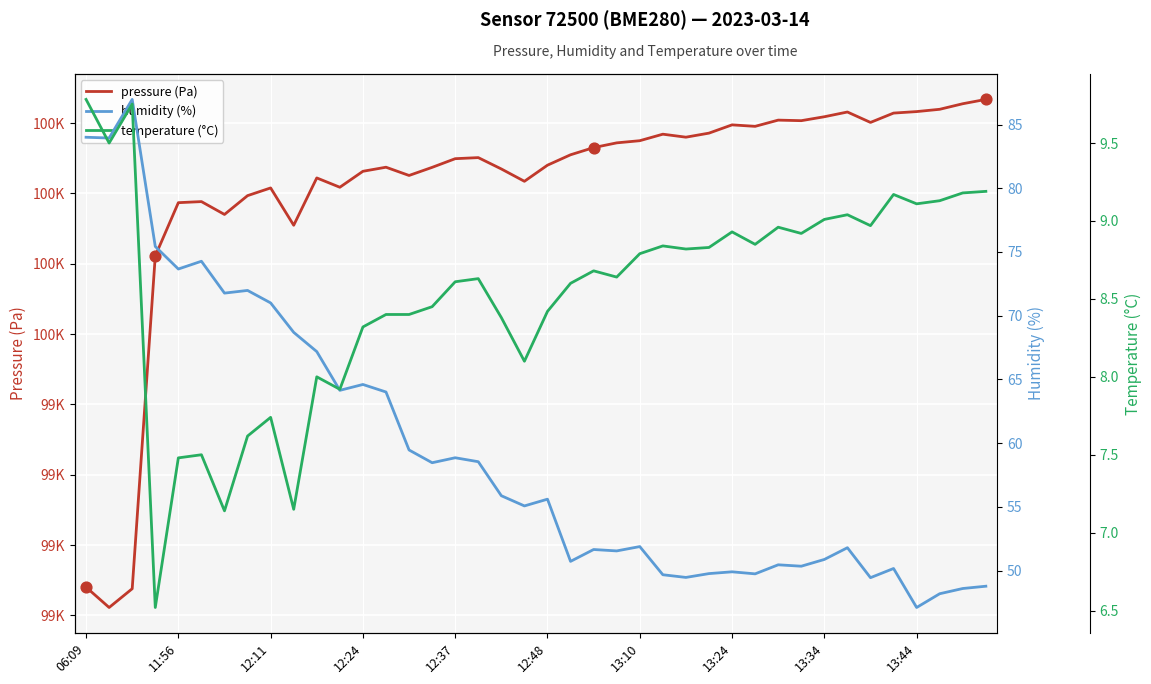

Which series has the largest total across all categories?

pressure (Pa)